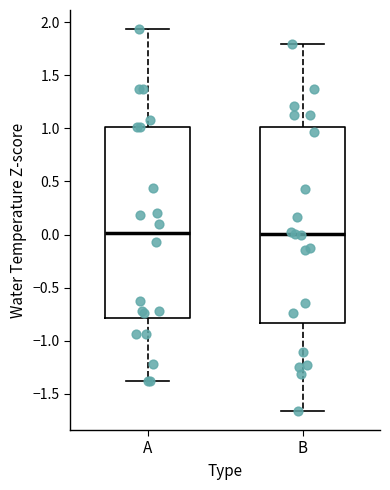

Reading left to right, transcribe this box plot: for each box, give where its median line is, the range the box spans, and where its two whiskers end, as read against the y-axis. The values are not printed on the chart, so give them approximately, as read against the axis.

A: median 0.00, box -0.80 to 1.00, whiskers -1.40 to 1.95
B: median 0.00, box -0.85 to 1.00, whiskers -1.65 to 1.80